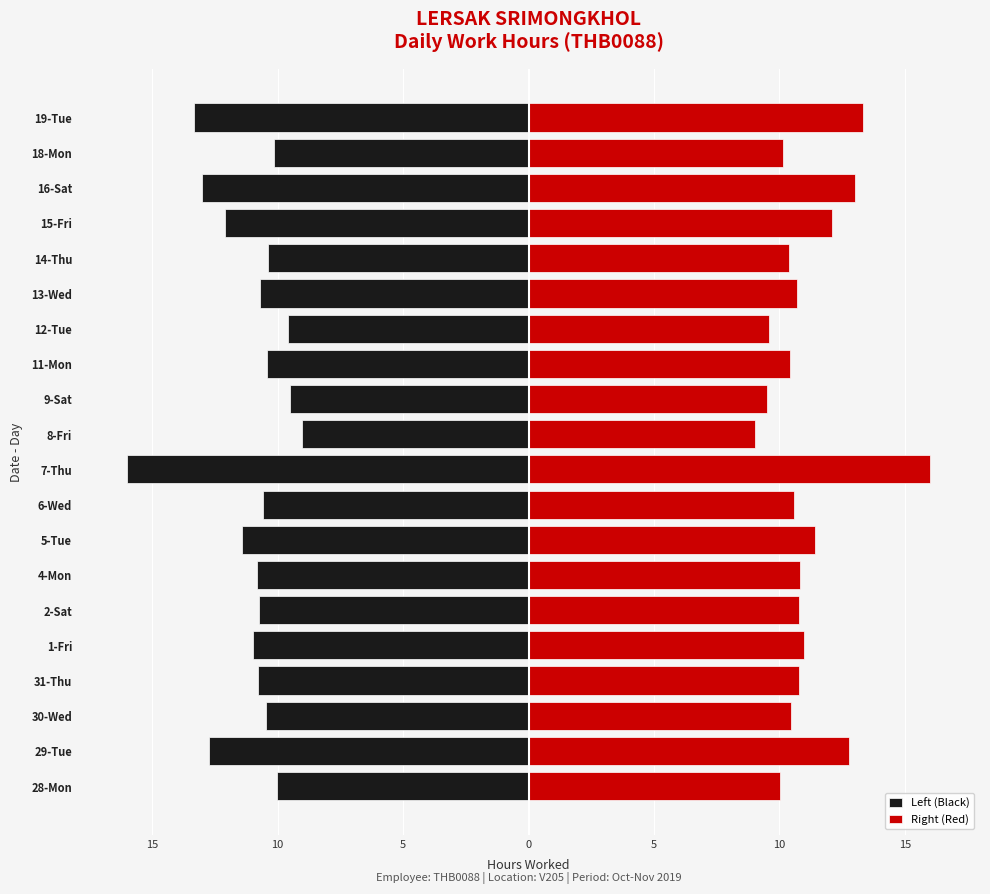

Reading right to left, what are all the values shown in this chart?

Left (Black): -13.3	-10.1	-13.0	-12.1	-10.4	-10.7	-9.6	-10.4	-9.5	-9.0	-16.0	-10.6	-11.4	-10.8	-10.8	-11.0	-10.8	-10.4	-12.8	-10.0
Right (Red): 13.3	10.1	13.0	12.1	10.4	10.7	9.6	10.4	9.5	9.0	16.0	10.6	11.4	10.8	10.8	11.0	10.8	10.4	12.8	10.0